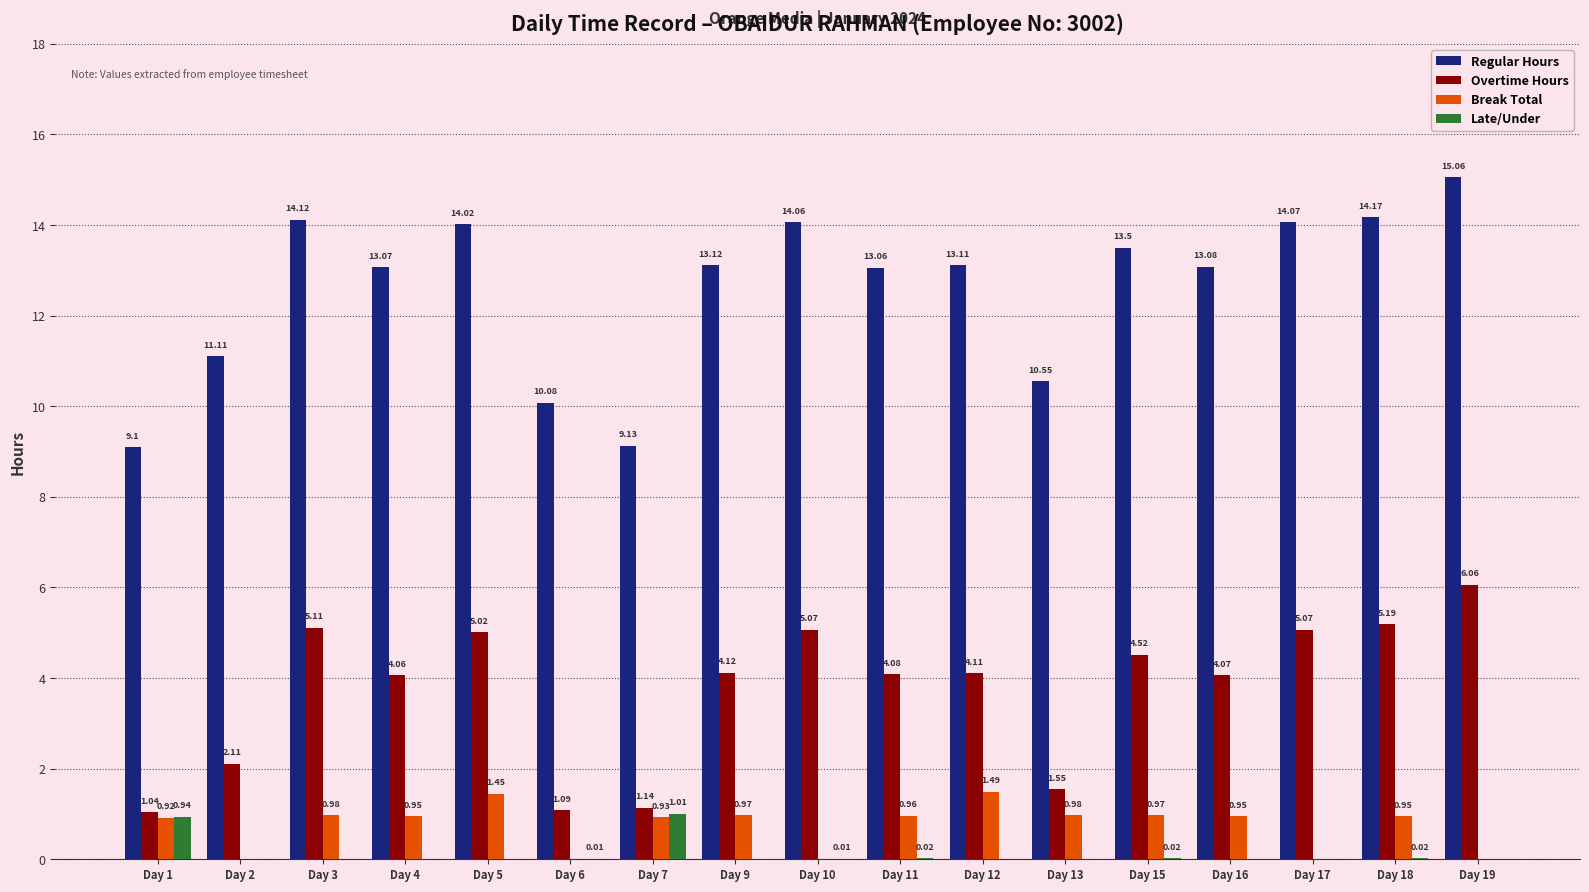

What is the total value across all series at Day 18?

20.3